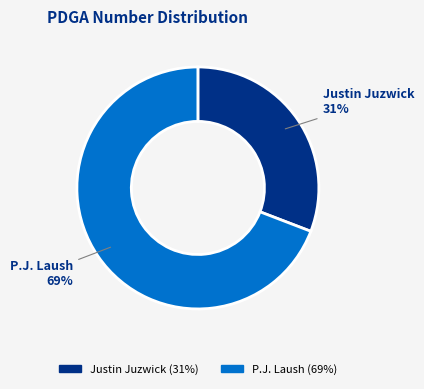

To the nearest percent, what is the difference between the largest and smallest slice percentages?

38%